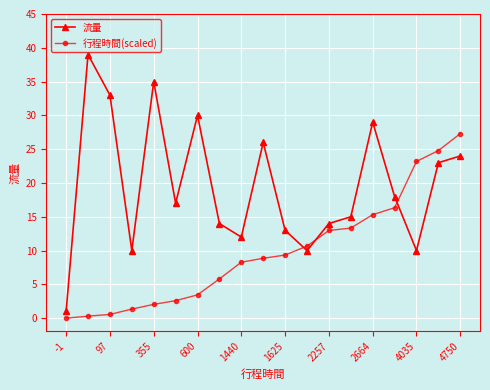

How many intersections are there between 流量 and 行程時間(scaled)?

3